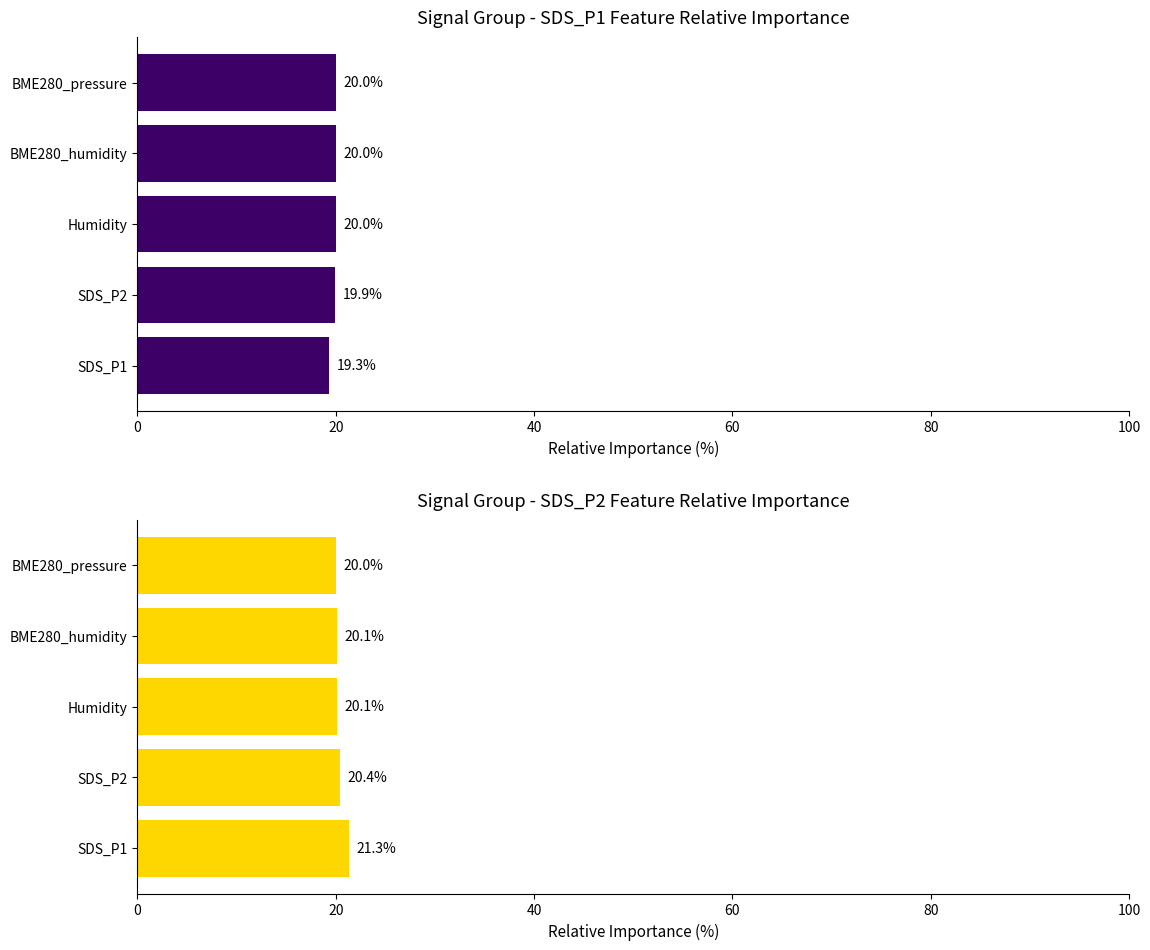

What is the sum of all SDS_P2 values?

101.9